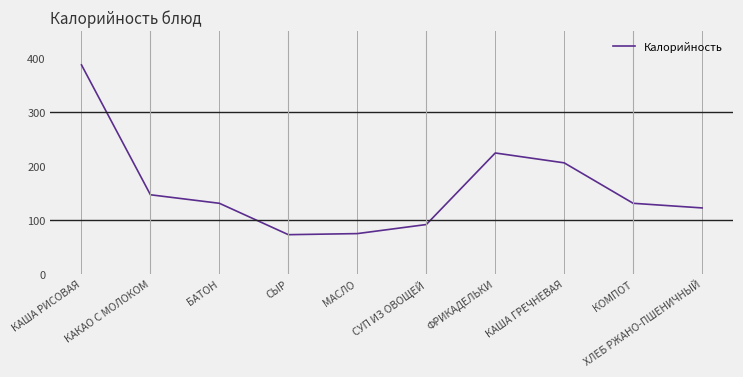

What is the sum of the values at КОМПОТ and СУП ИЗ ОВОЩЕЙ?

222.6